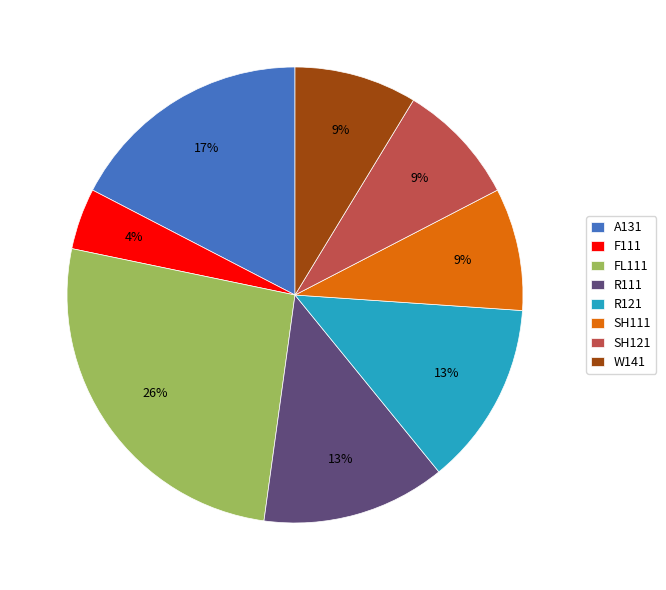

How many segments does this pie chart have?

8